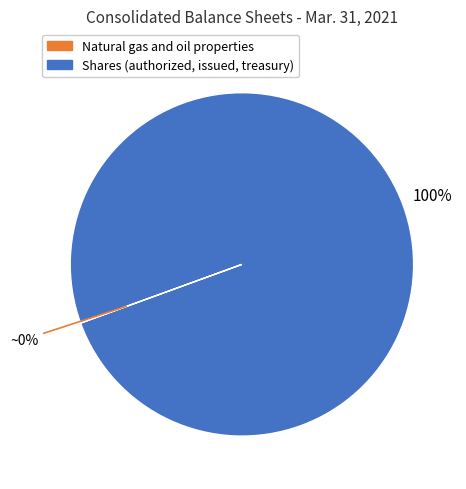

To the nearest percent, what is the difference between the largest and smallest slice percentages?

100%